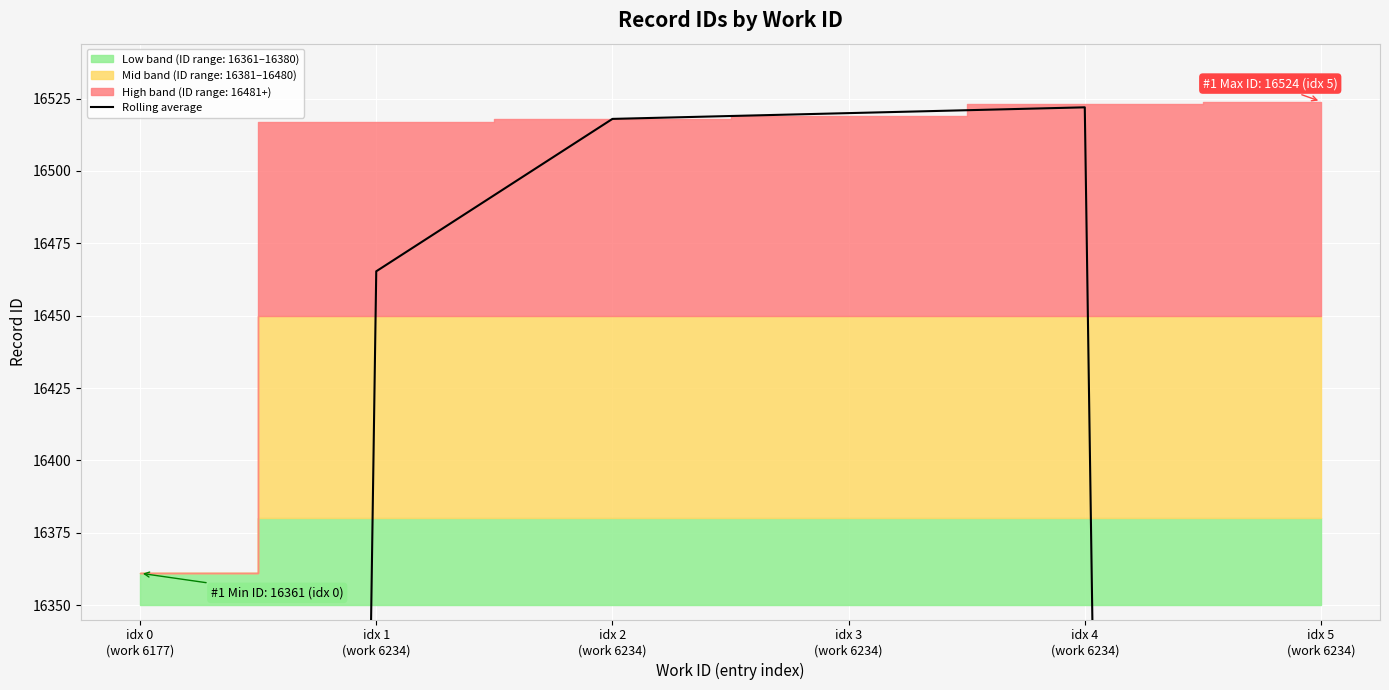

Where is the data nearest to the value 13740?

idx 5
(work 6234)